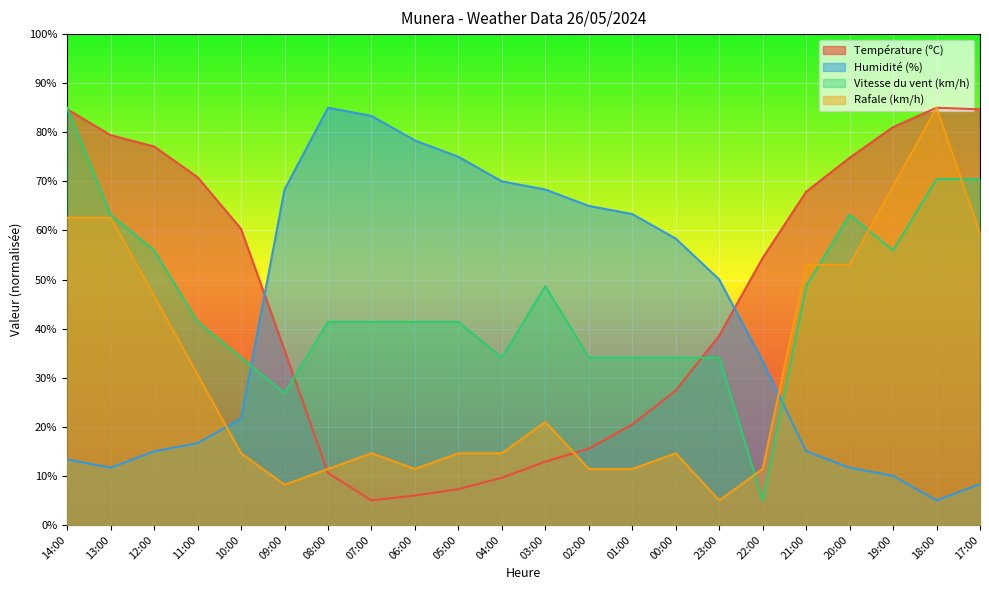

Is it true that Vitesse du vent (km/h) equals 85.0 at 14:00?

True